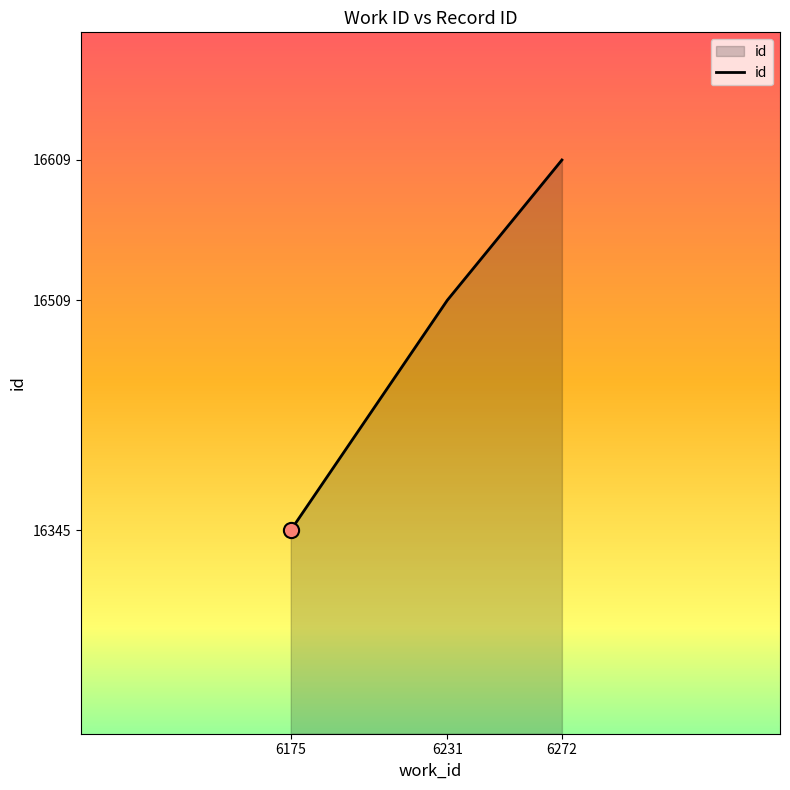

Approximately how many times larger is the value at 6272 compared to 6231?

1.0